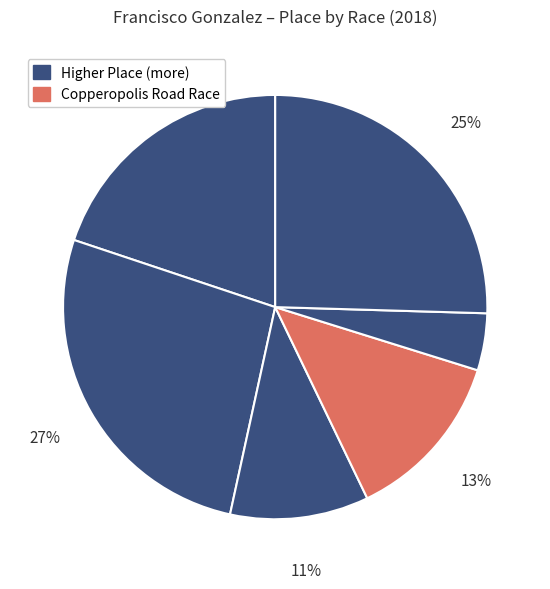

How many segments does this pie chart have?

6